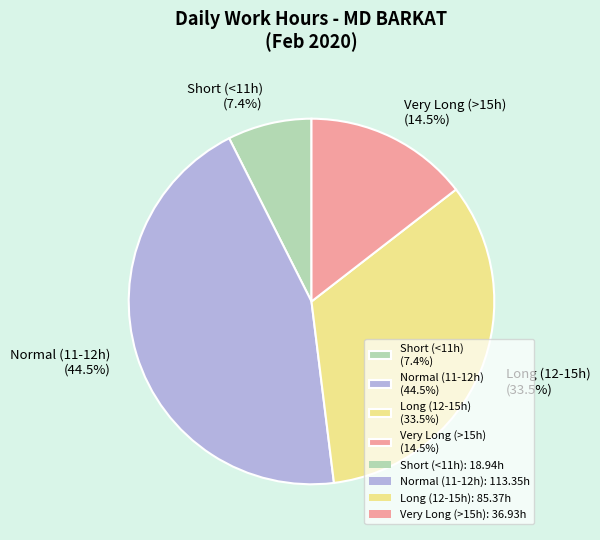

Between Very Long (>15h) (14.5%) and Short (<11h) (7.4%), which is larger?

Very Long (>15h) (14.5%)